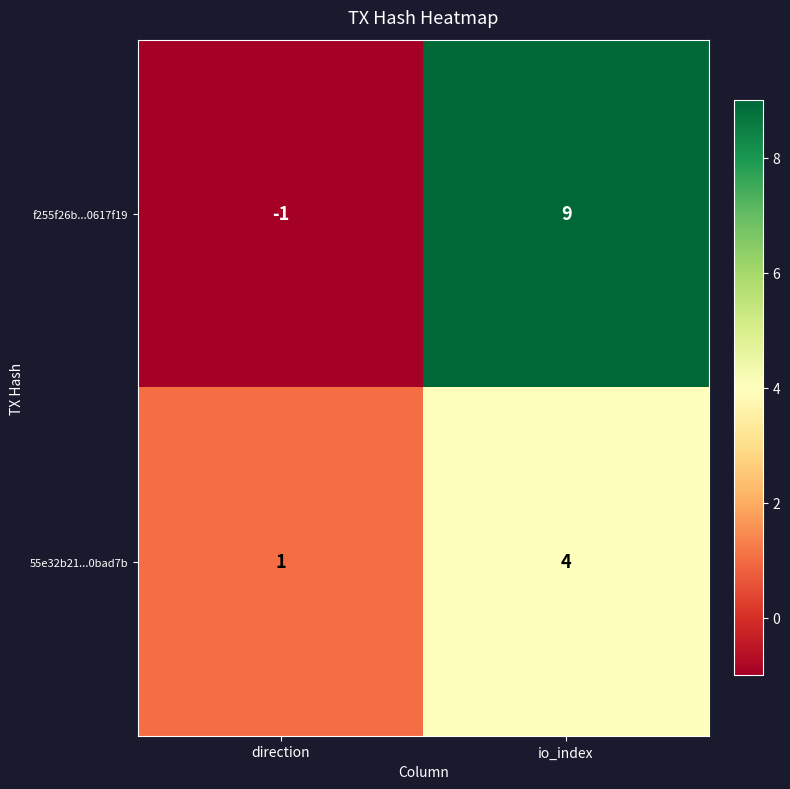

Reading left to right, list all the values displayed in this chart.

f255f26b...0617f19: -1	9
55e32b21...0bad7b: 1	4